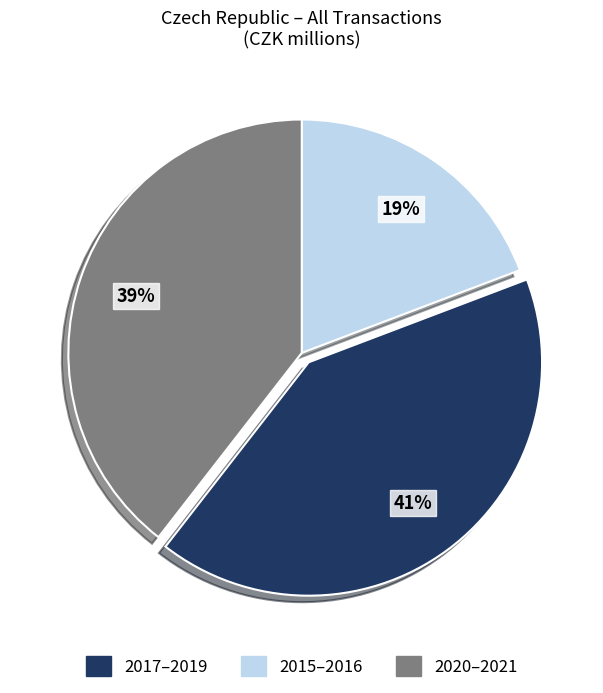

To the nearest percent, what is the difference between the largest and smallest slice percentages?

22%